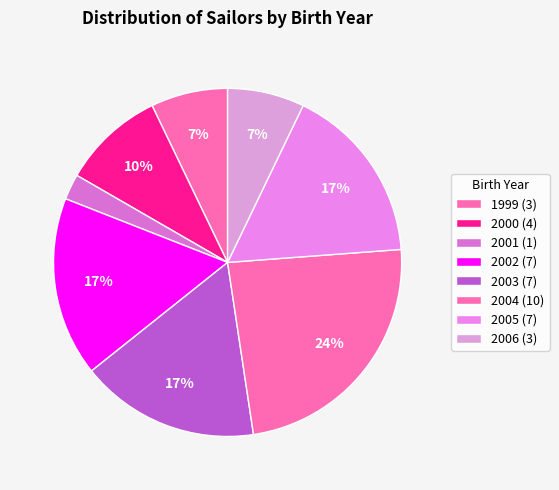

Is there a majority slice in this chart?

No